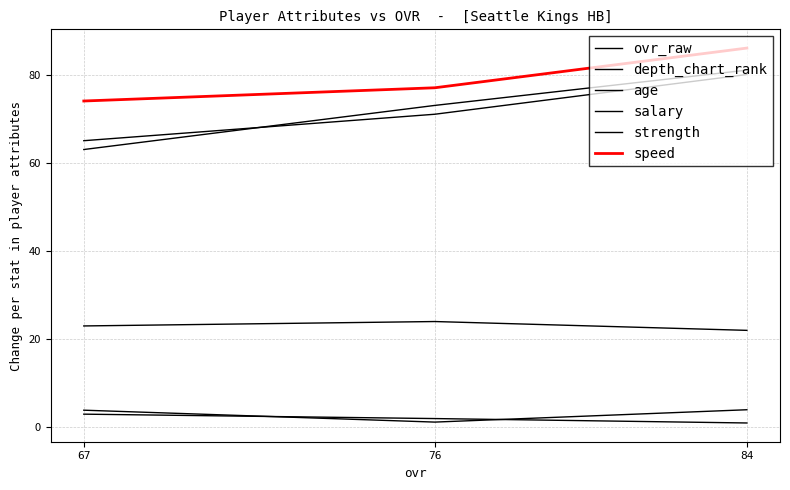

True or false: strength has a value of 49.5 at 84.

False